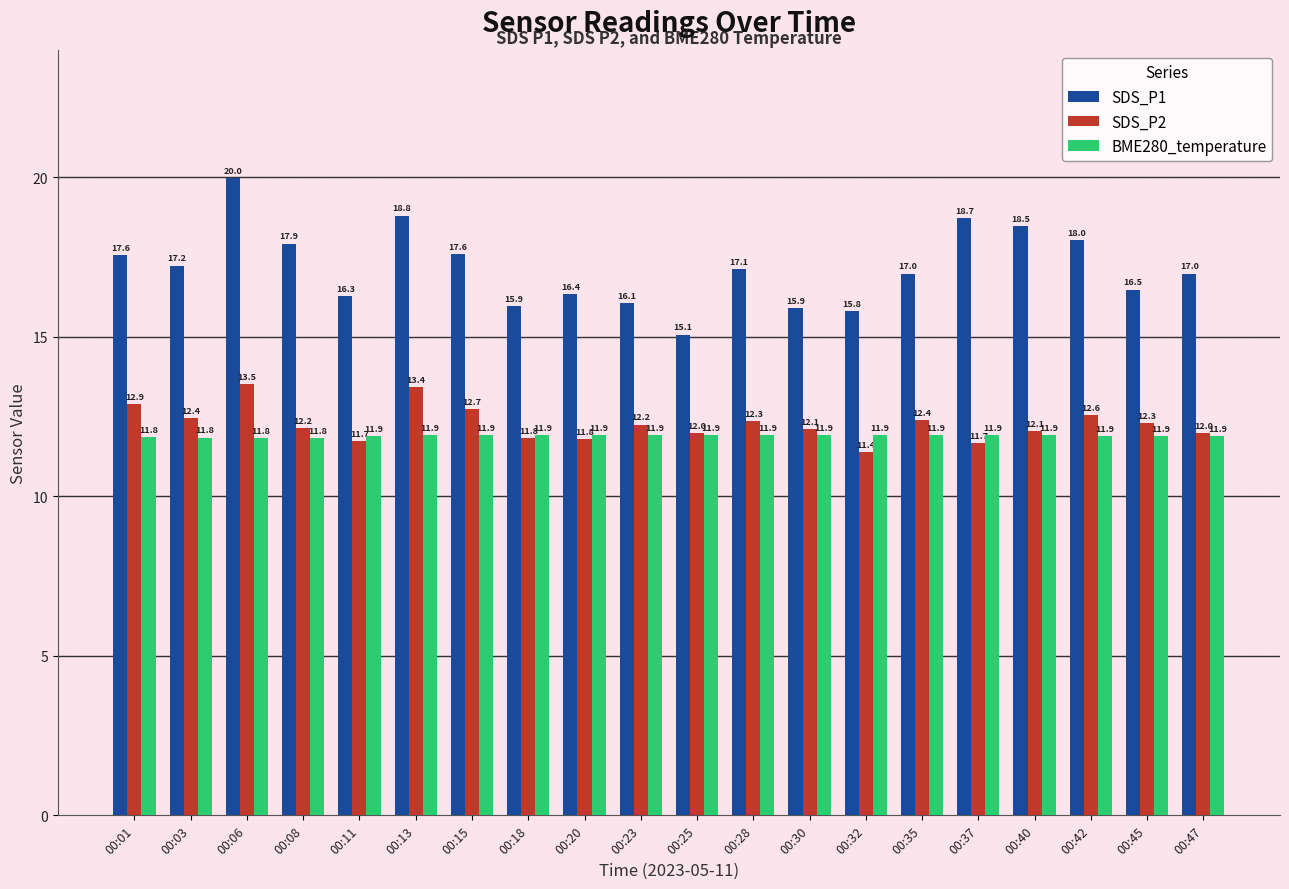

What are all the series names shown in the legend?

SDS_P1, SDS_P2, BME280_temperature